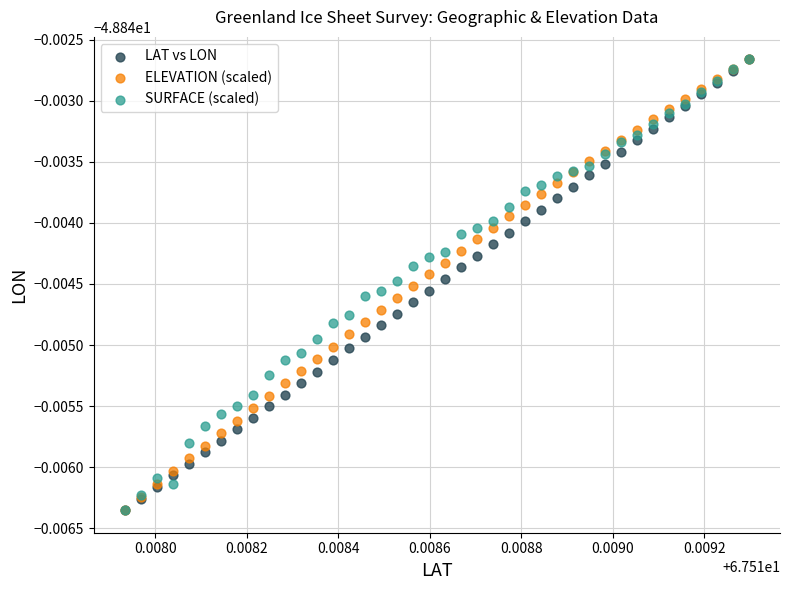

What are all the series names shown in the legend?

LAT vs LON, ELEVATION (scaled), SURFACE (scaled)